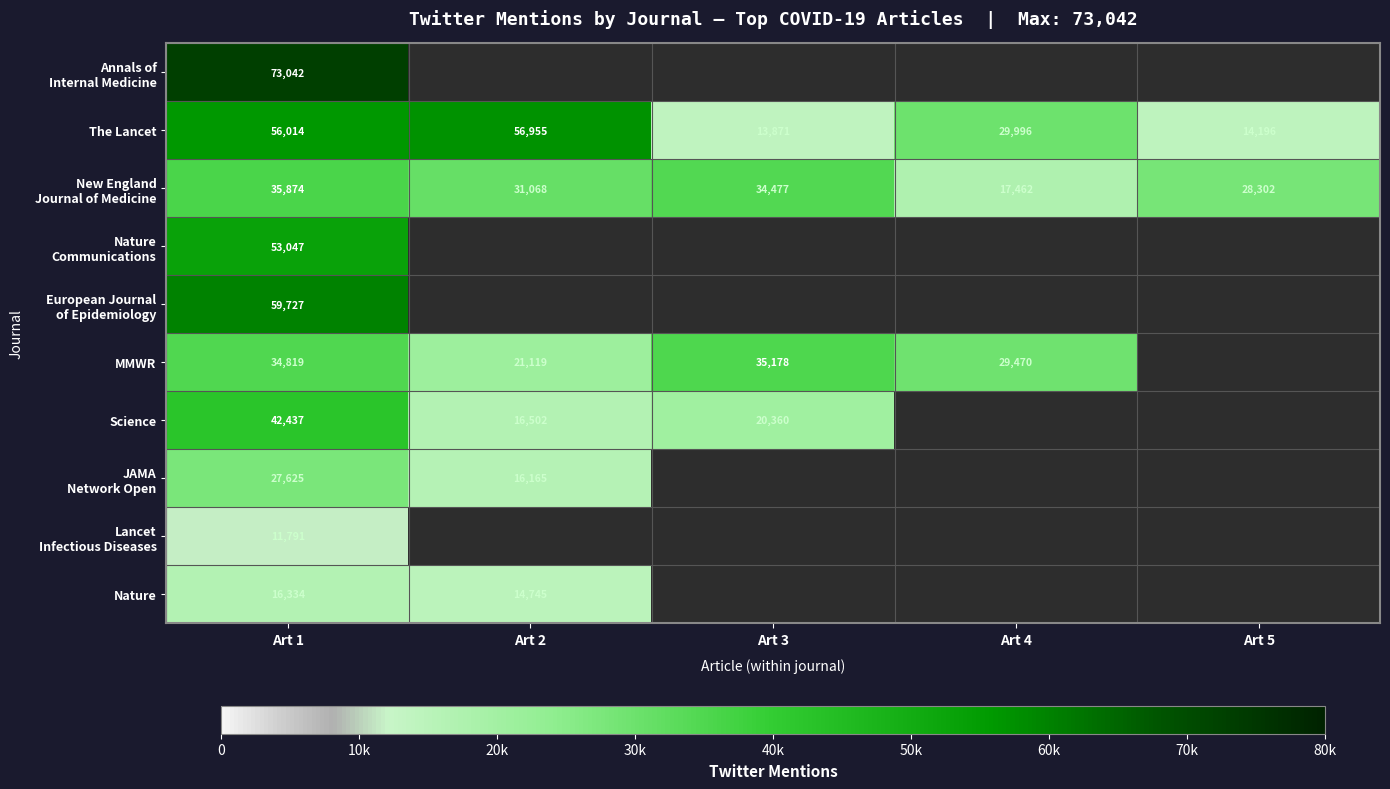

What is the difference between the highest and lowest values at Art 1?

61251